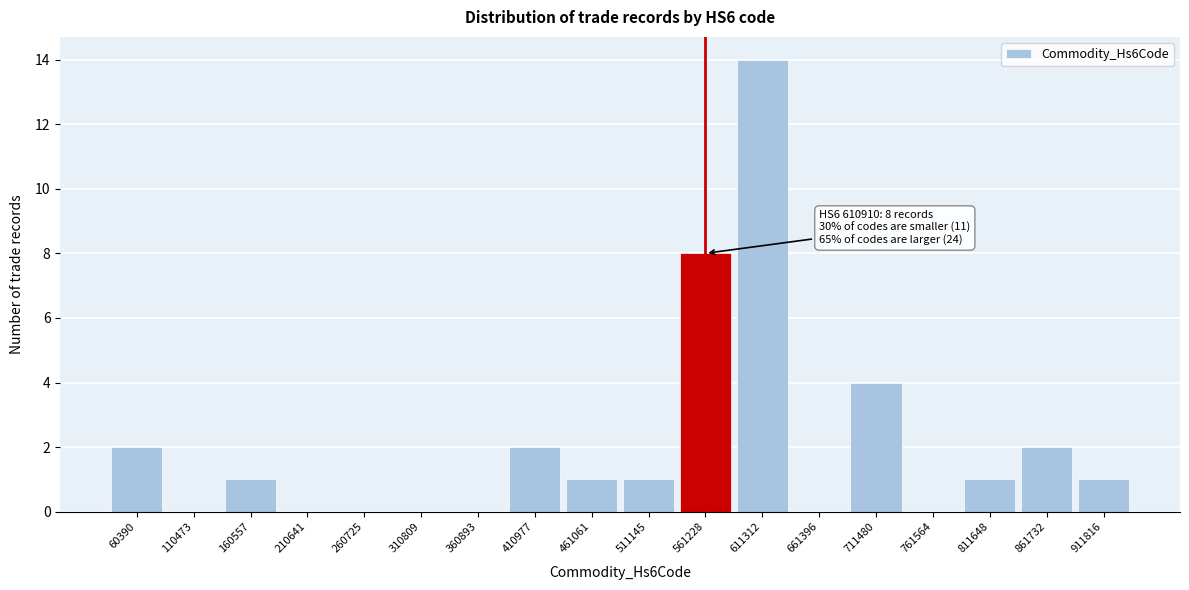

Reading left to right, what are all the values shown in this chart?

60390=2	110473=0	160557=1	210641=0	260725=0	310809=0	360893=0	410977=2	461061=1	511145=1	561228=8	611312=14	661396=0	711480=4	761564=0	811648=1	861732=2	911816=1